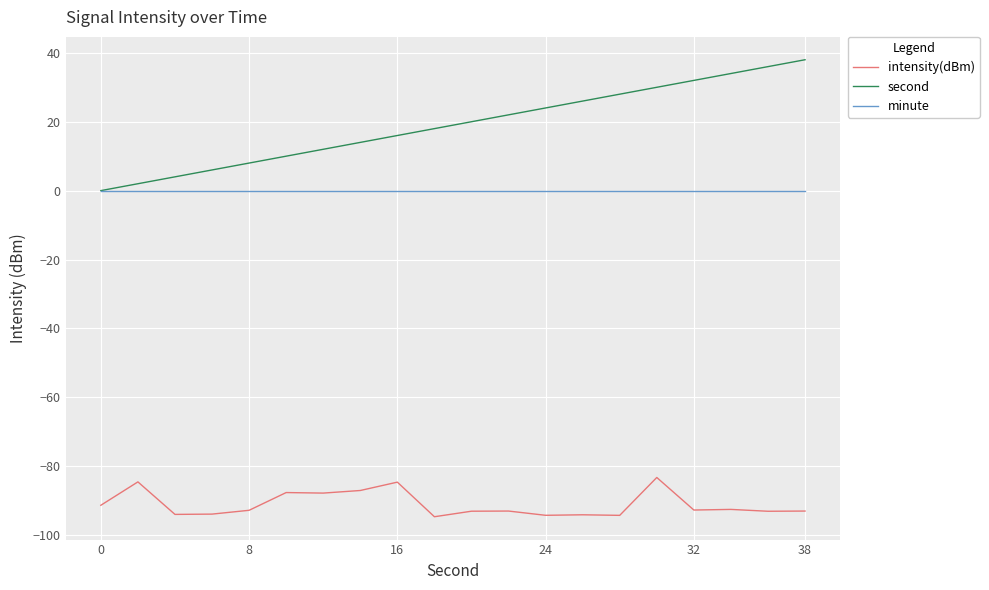

What is the greatest value displayed?

38.0